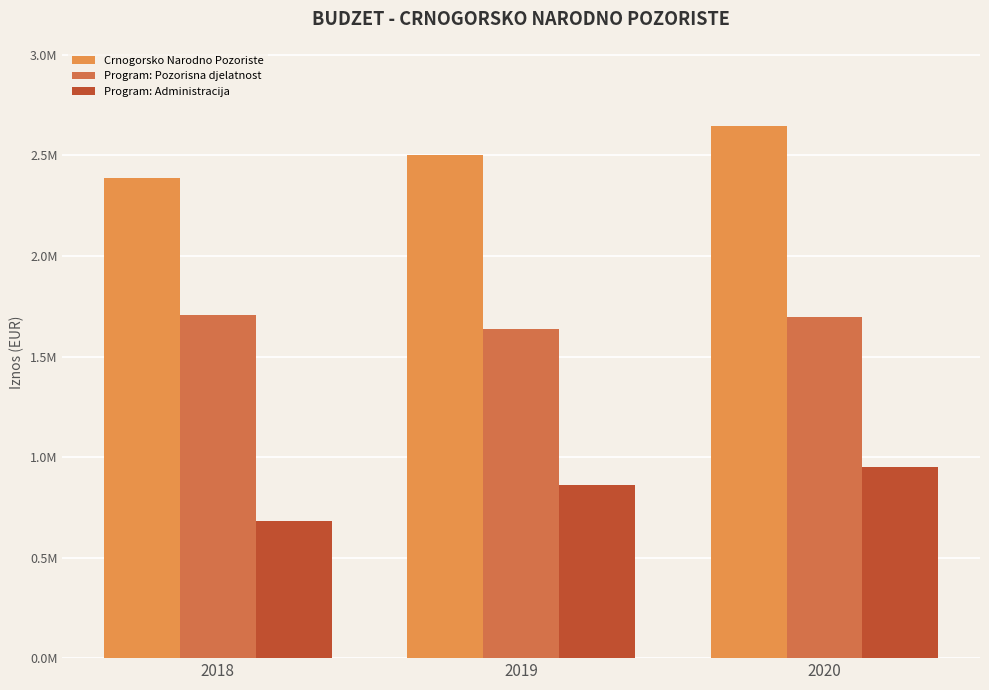

Does the chart contain stacked bars?

No